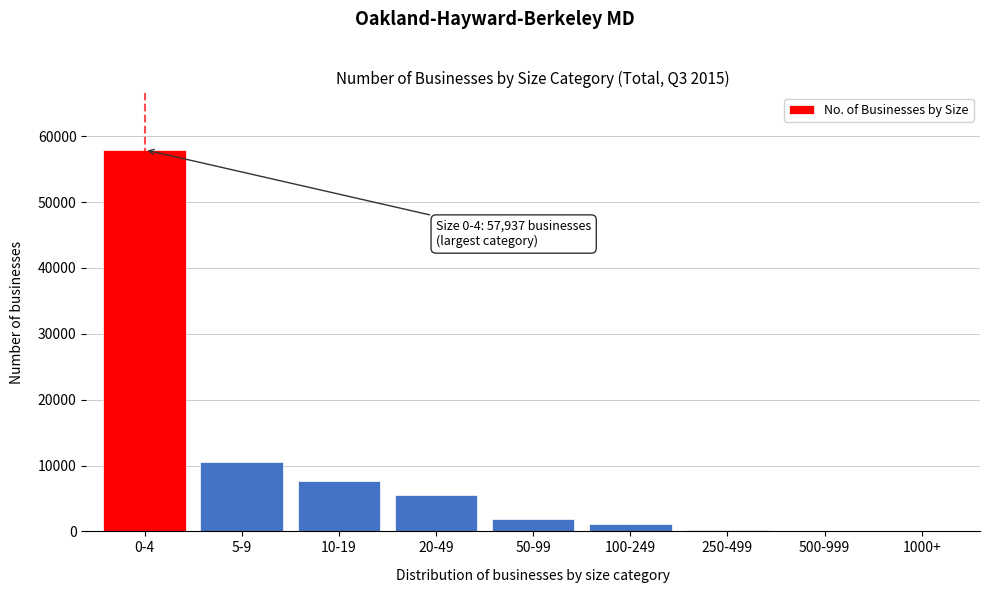

Which category has the highest value across all series?

0-4